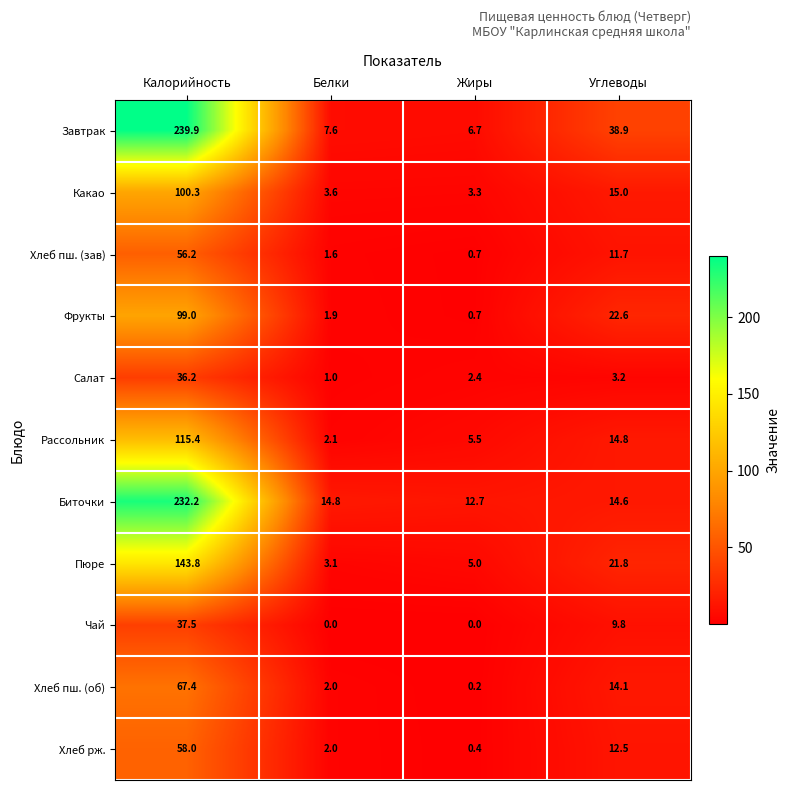

True or false: Завтрак has a value of 7.6 at Белки.

True